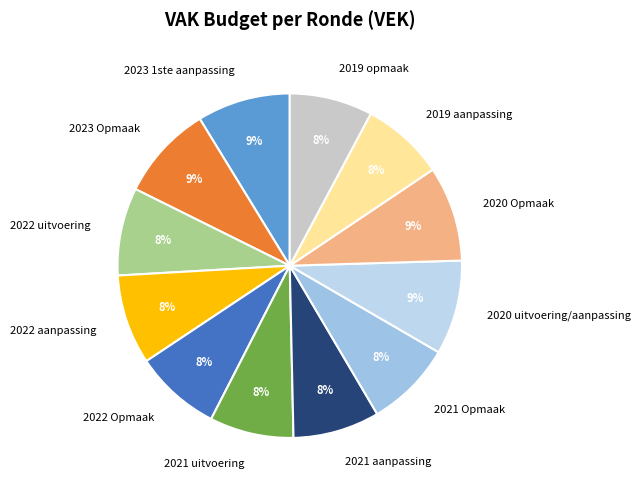

True or false: 2022 uitvoering accounts for 22% of the total.

False